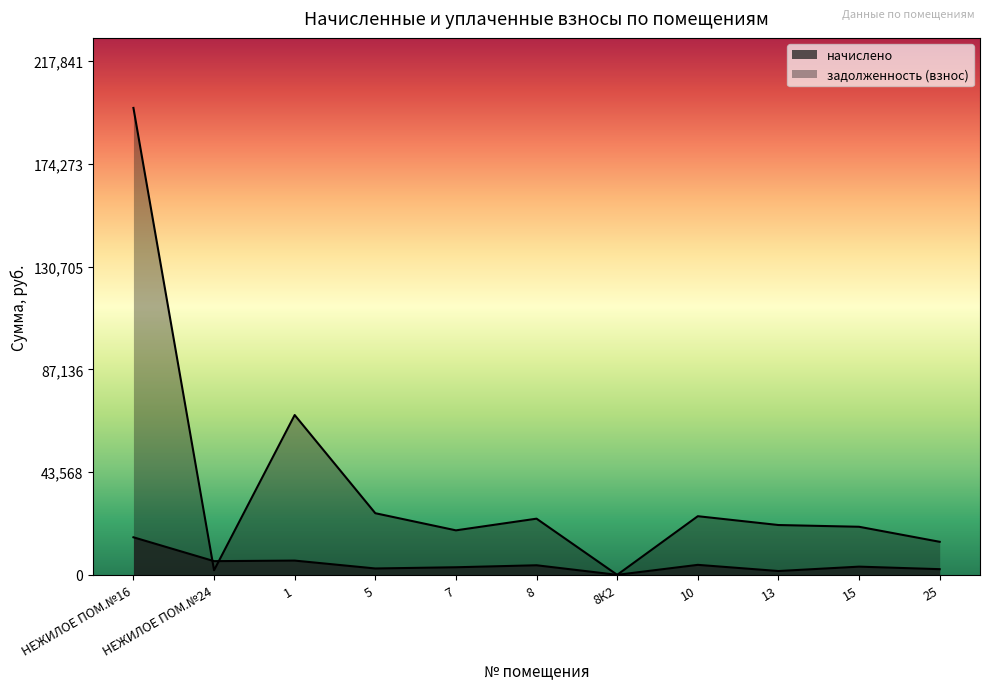

Rank the series by their maximum value, from highest to lowest.

задолженность (взнос), начислено